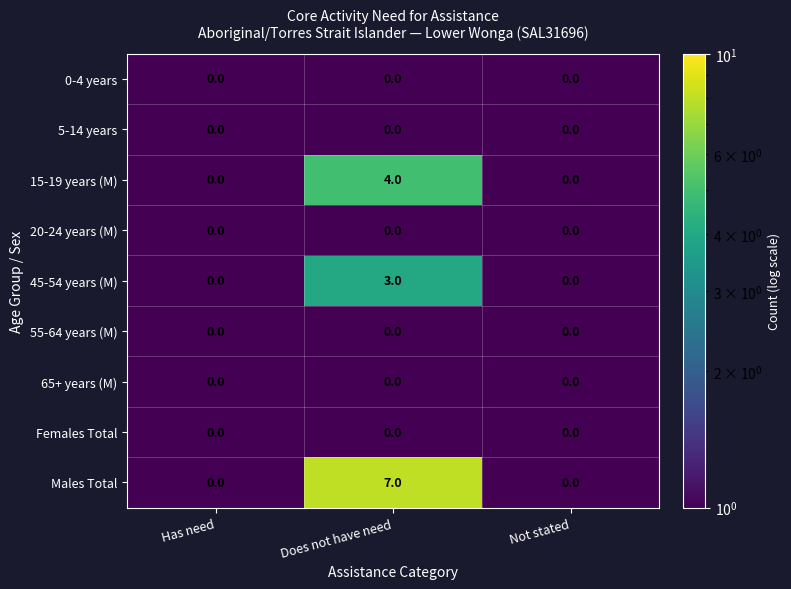

How many categories are shown in the chart?

3